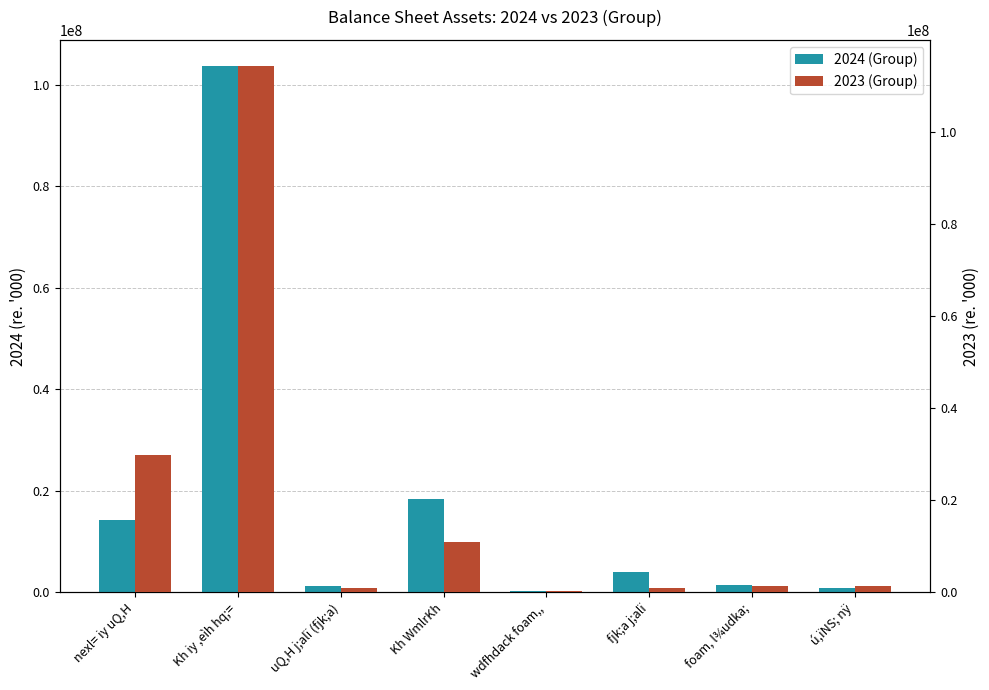

At which category is the sum across all series the highest?

Kh iy ,eìh hq;=